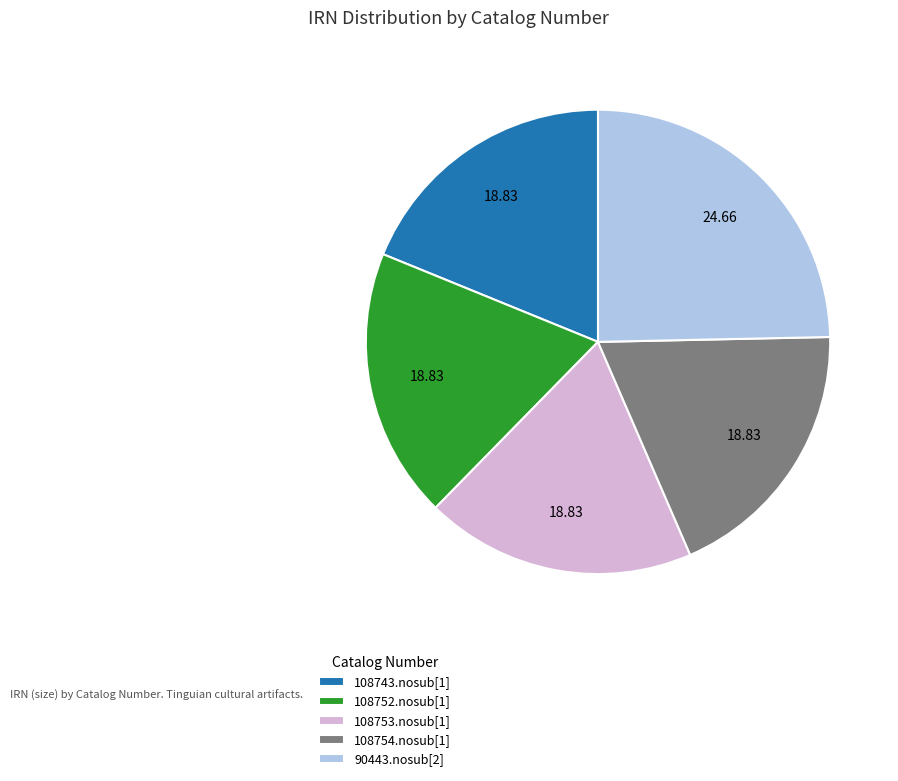

Does 108754.nosub[1] account for over 50% of the chart?

No